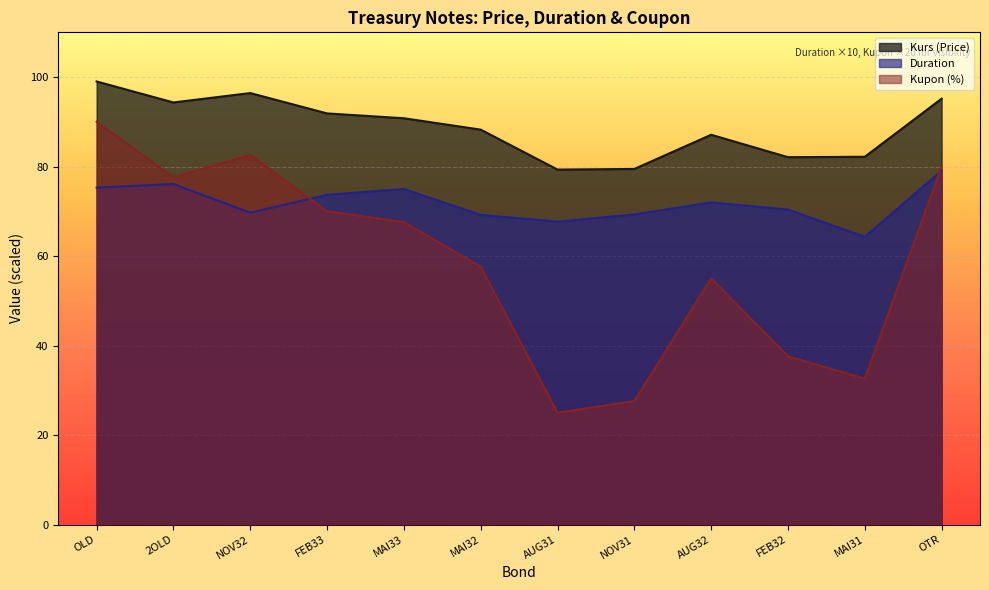

True or false: Duration has a value of 54.2 at OTR.

False